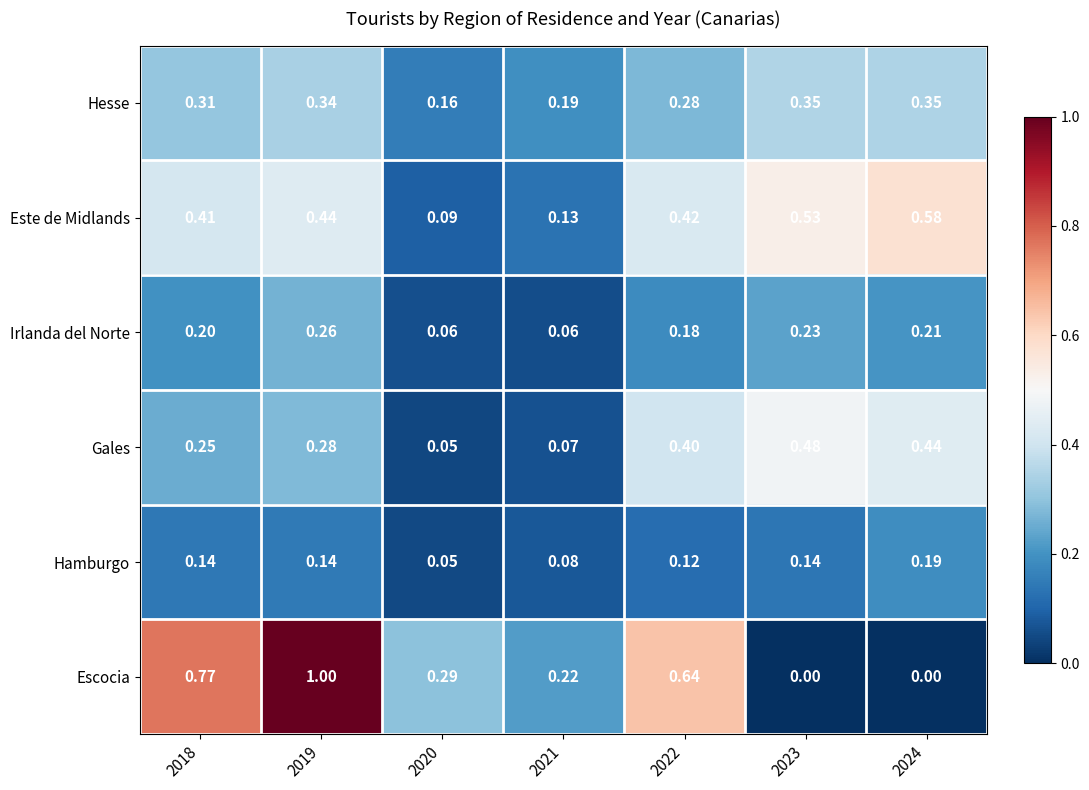

What is the difference between the highest and lowest values at 2019?

0.9